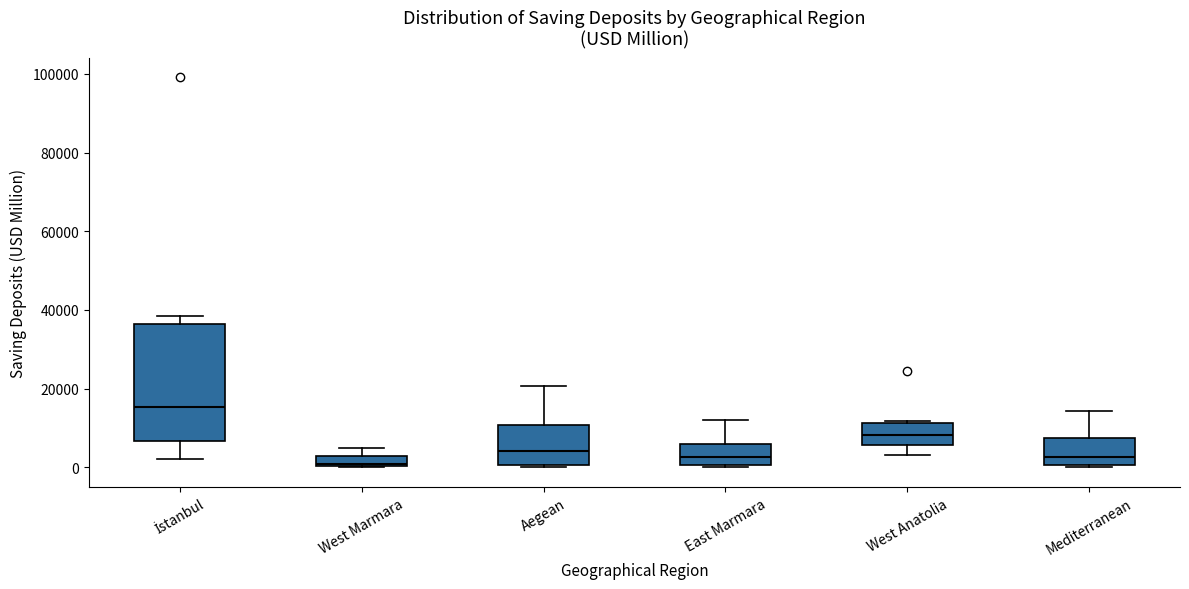

Comparing the boxes themselves (not the whiskers), which one is the tallest?

İstanbul